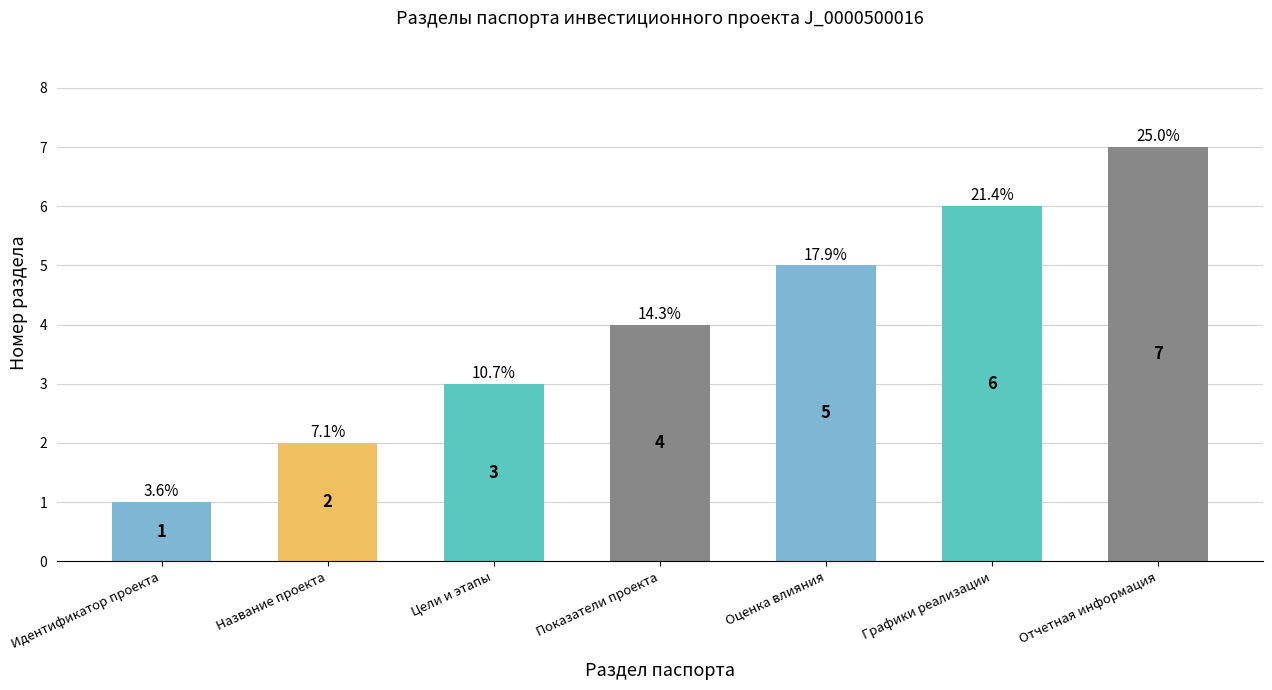

What is the difference between the second highest and minimum values?

5